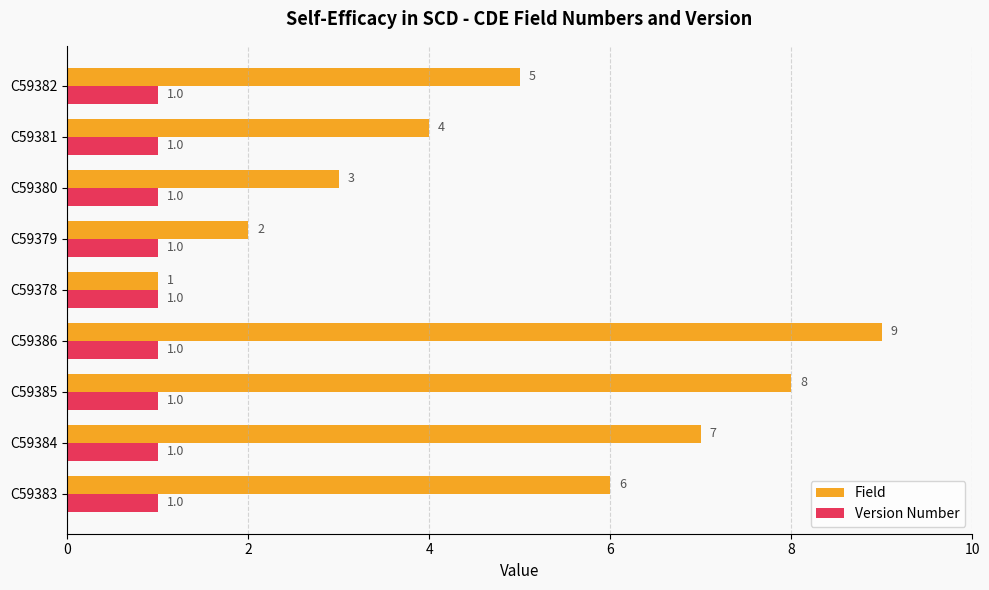

Between C59383 and C59379, which series saw the biggest shift?

Field